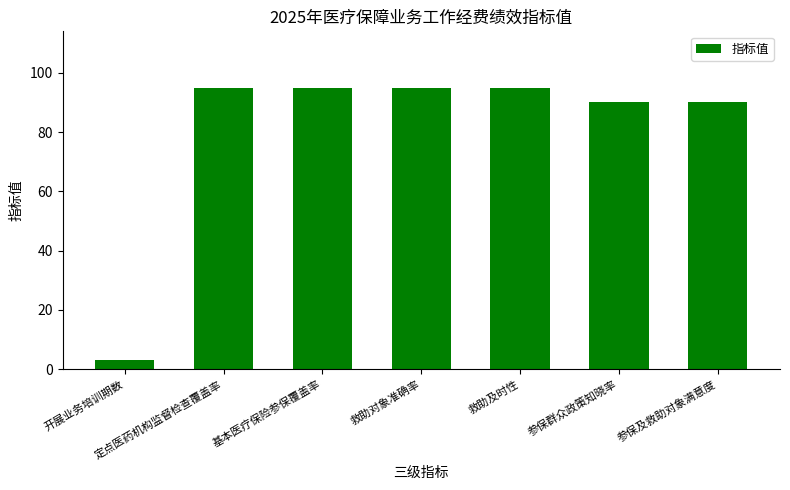

Is it true that the value at 参保群众政策知晓率 is 19?

False